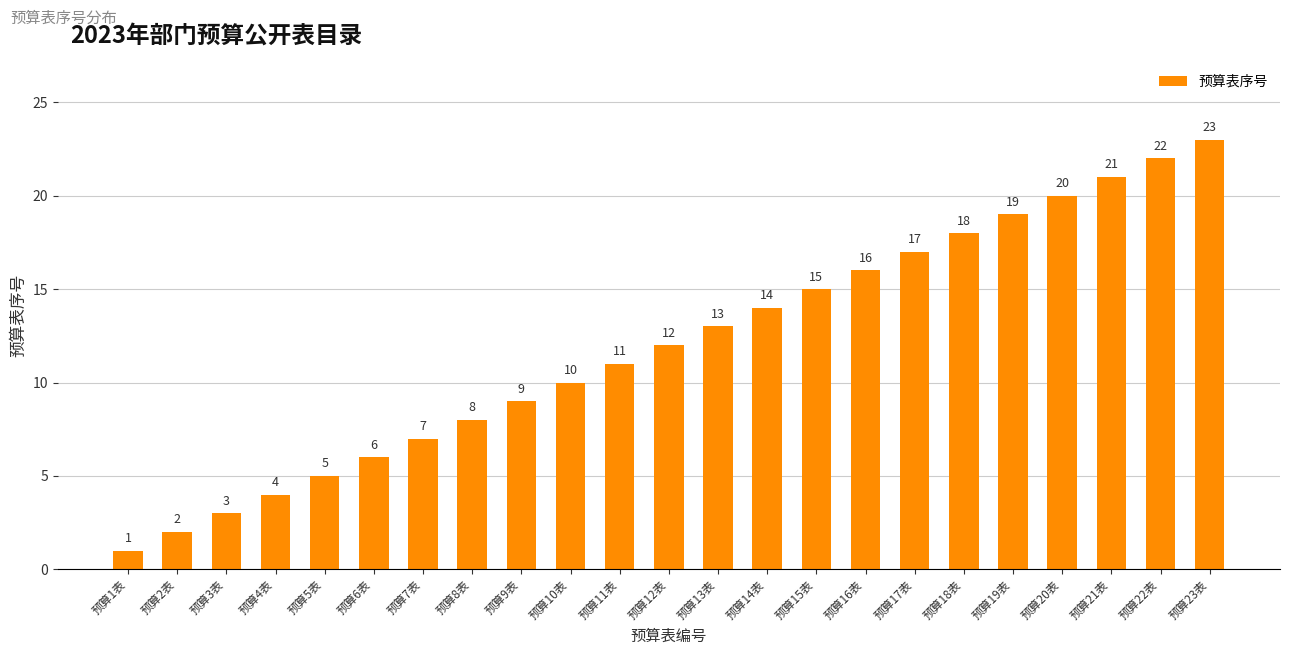

How many distinct data groups are displayed?

1